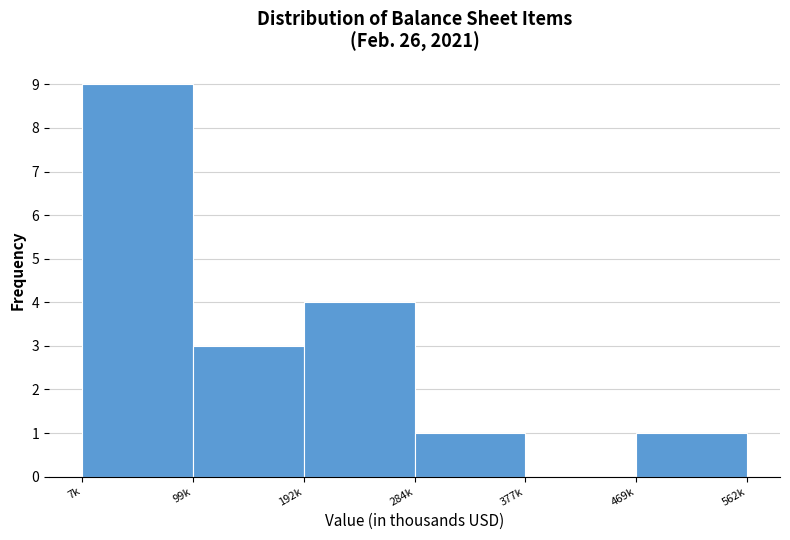

Reading right to left, transcribe all the data shown in this chart.

469k=1	377k=0	284k=1	192k=4	99k=3	7k=9